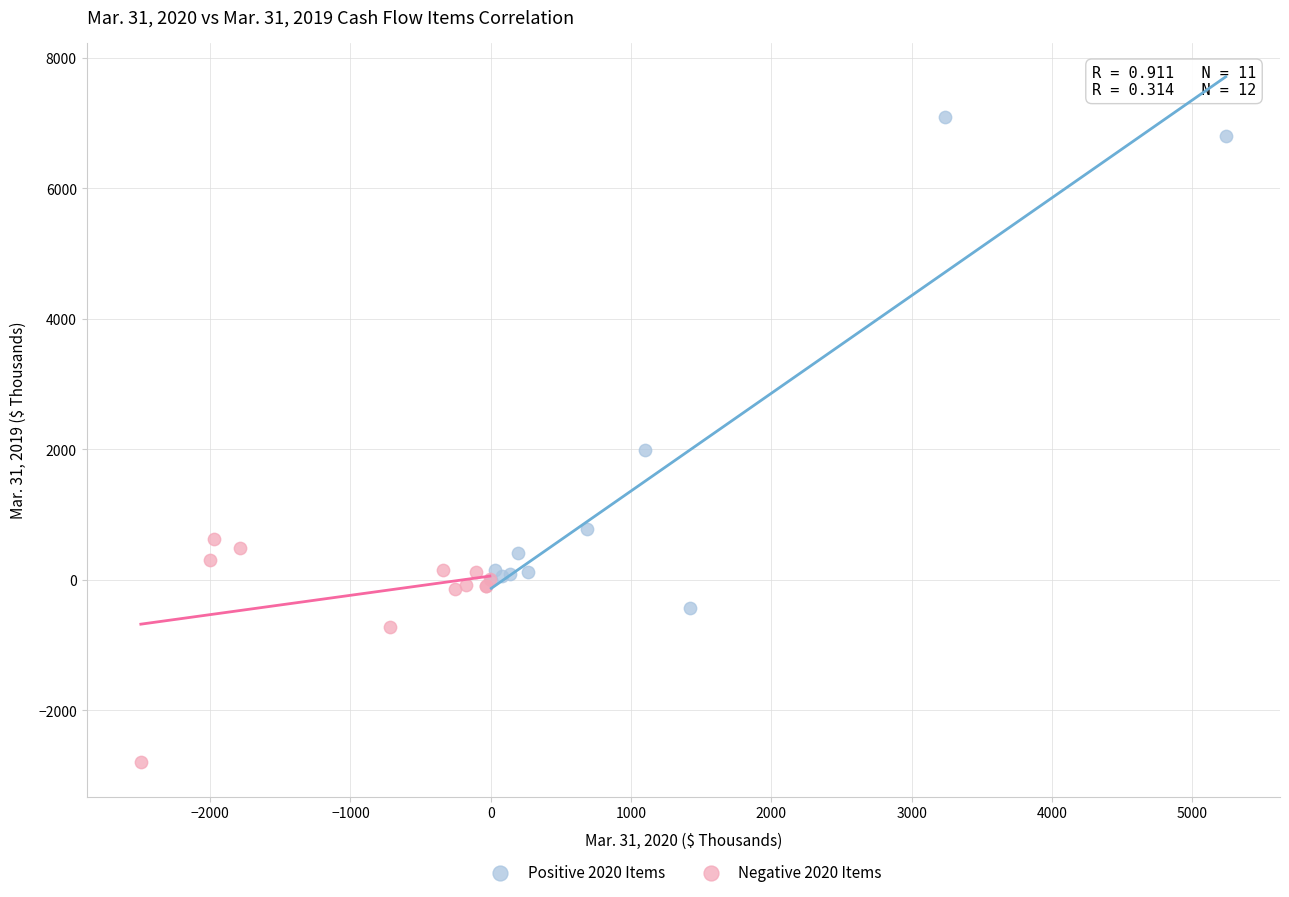

Which series reaches the minimum Y coordinate?

Negative 2020 Items